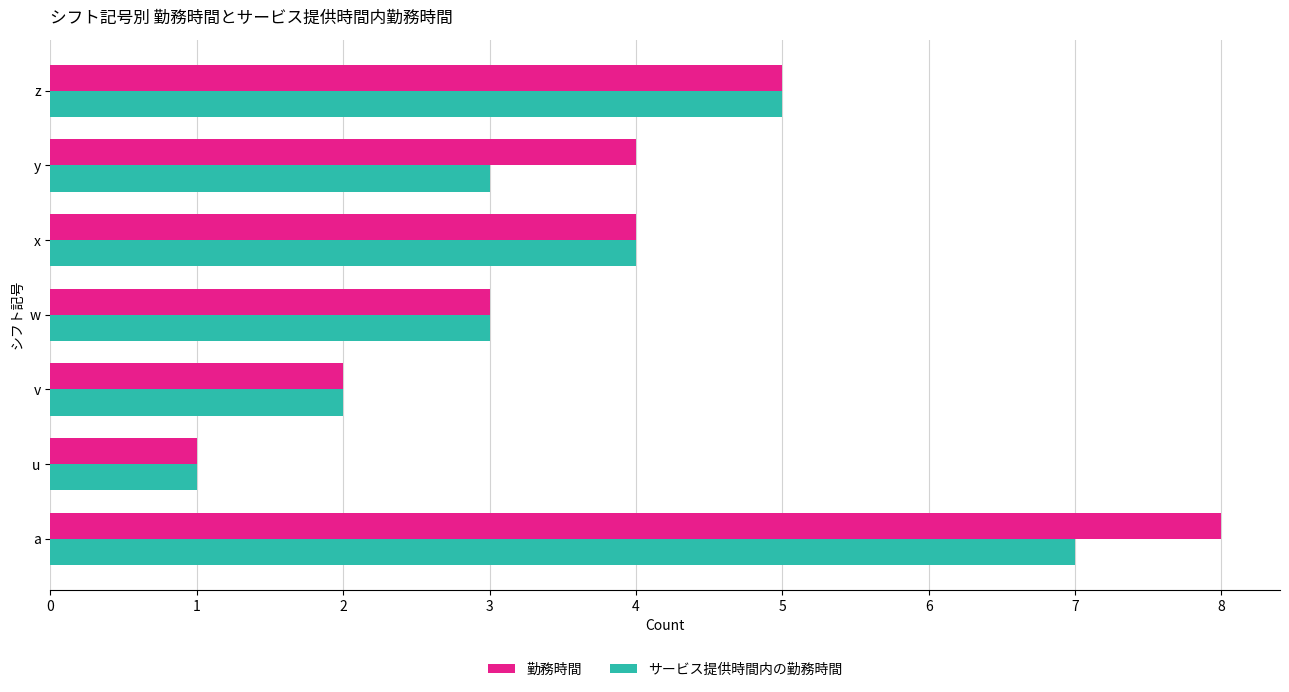

What is the maximum value shown in the chart?

8